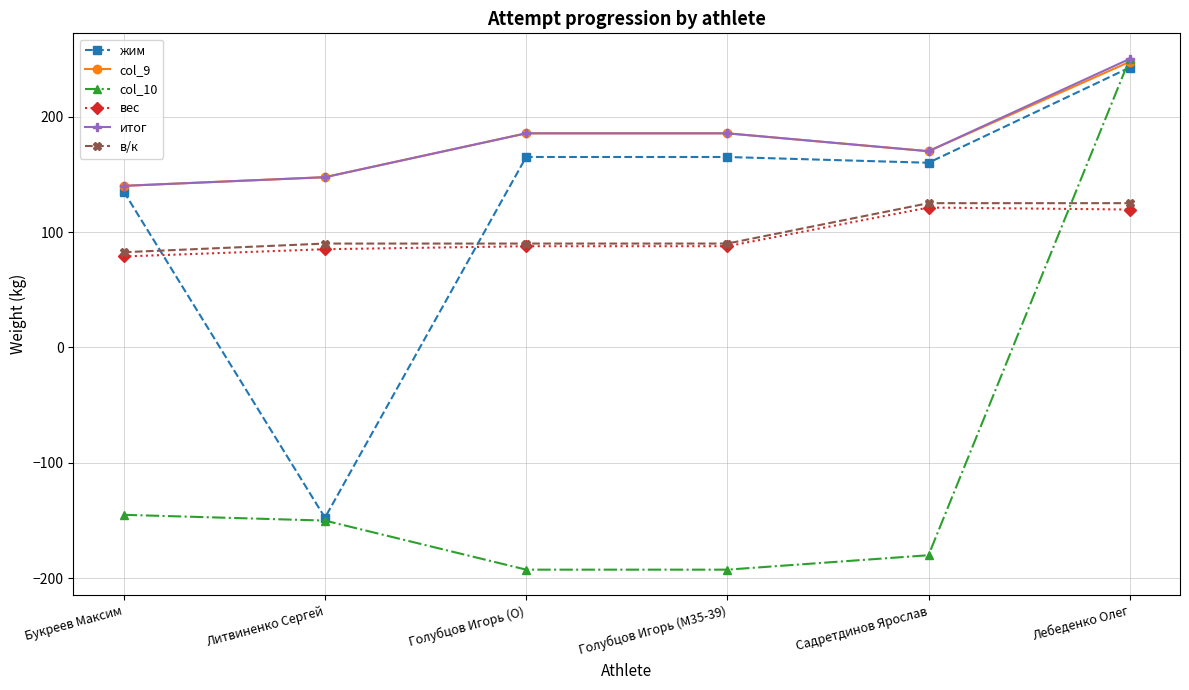

Where is col_10 nearest to the value 28?

Букреев Максим